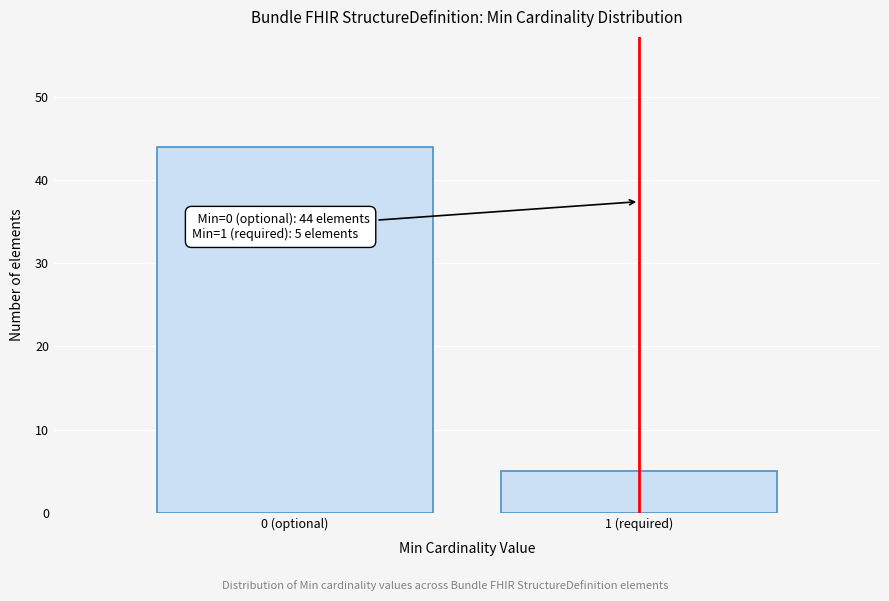

Reading left to right, extract all data points from this chart.

44	5